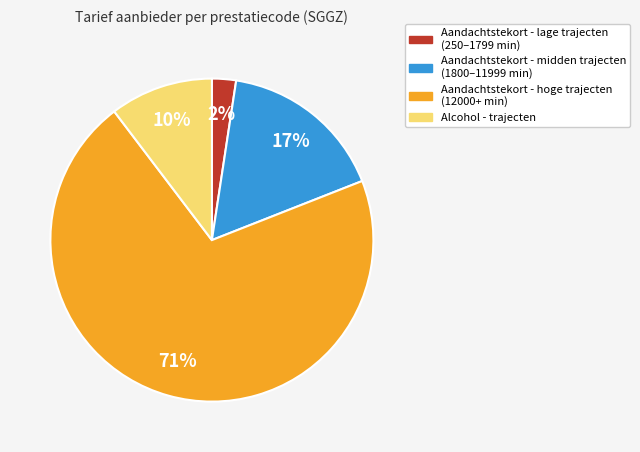

To the nearest percent, what is the average slice percentage?

25%